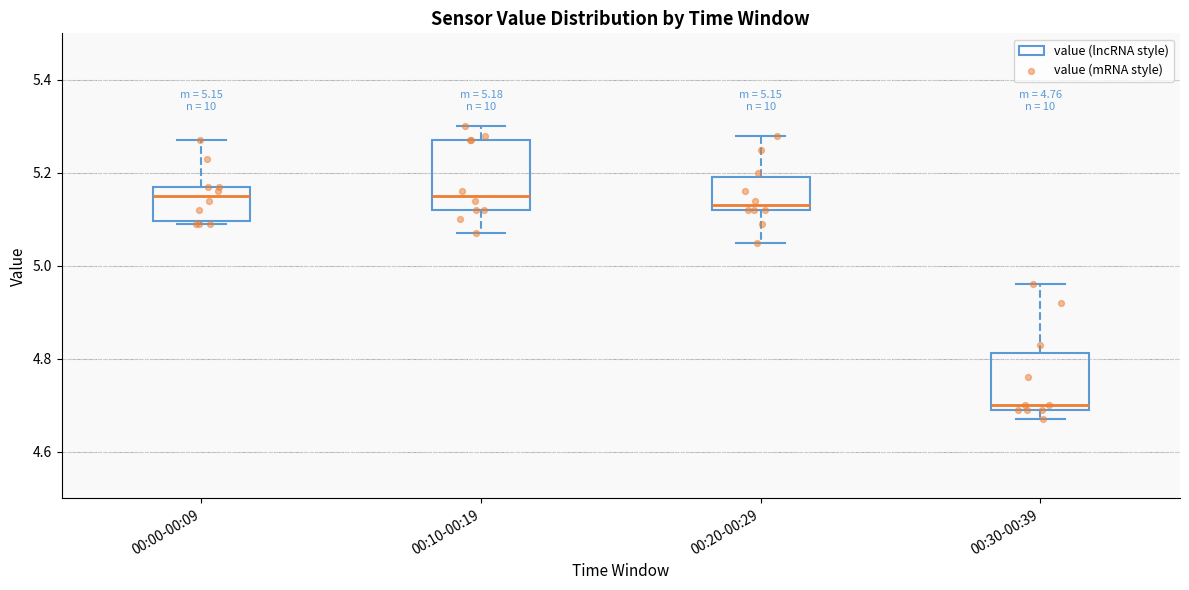

Comparing the boxes themselves (not the whiskers), which one is the tallest?

00:10-00:19